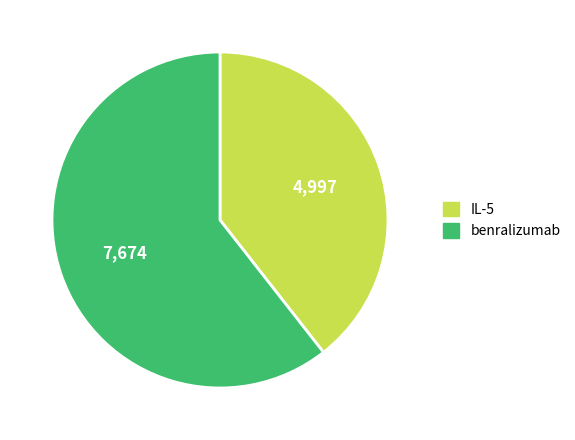

Do IL-5 and benralizumab together represent more than half of the pie?

Yes